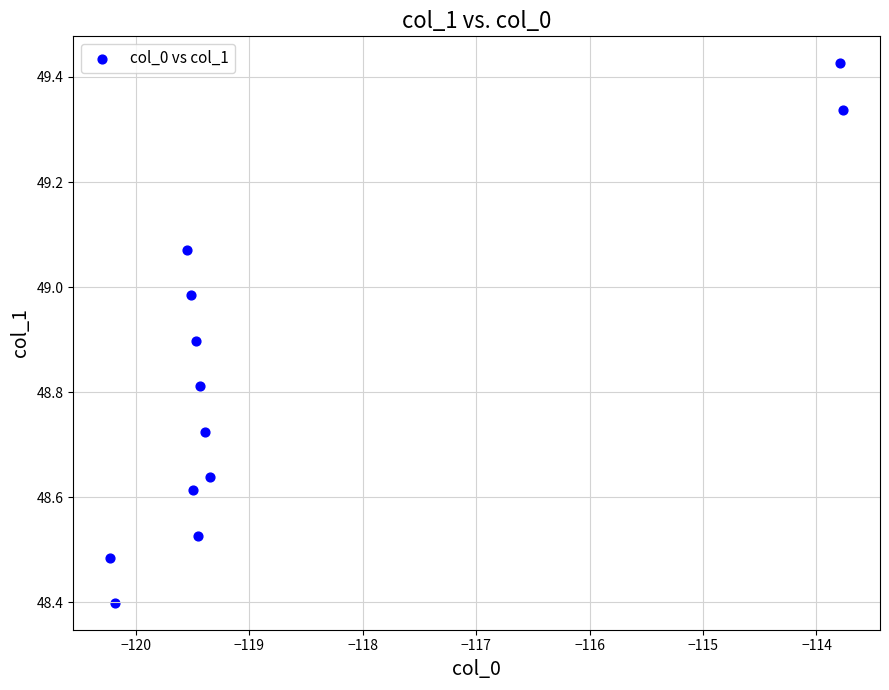

What is the average Y value?

48.8